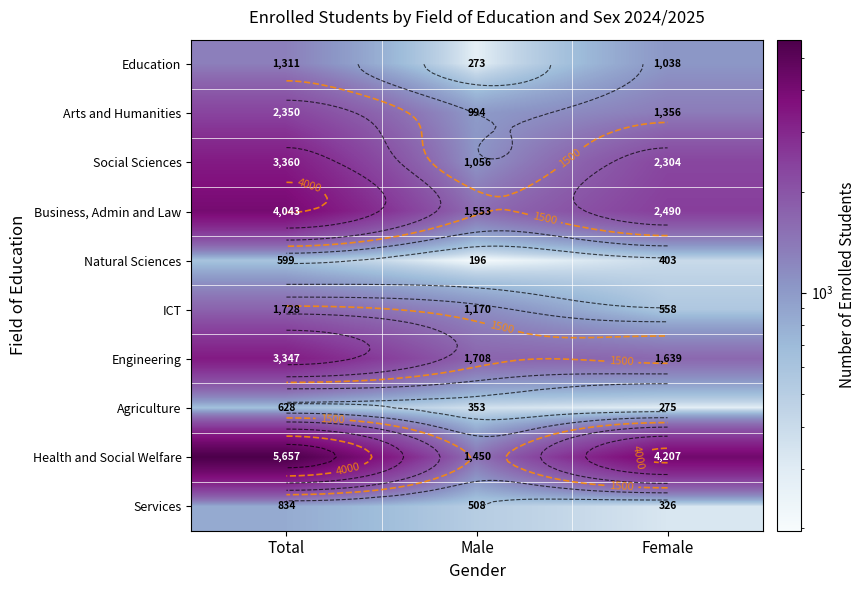

What is the total value across all series at Total?

23857